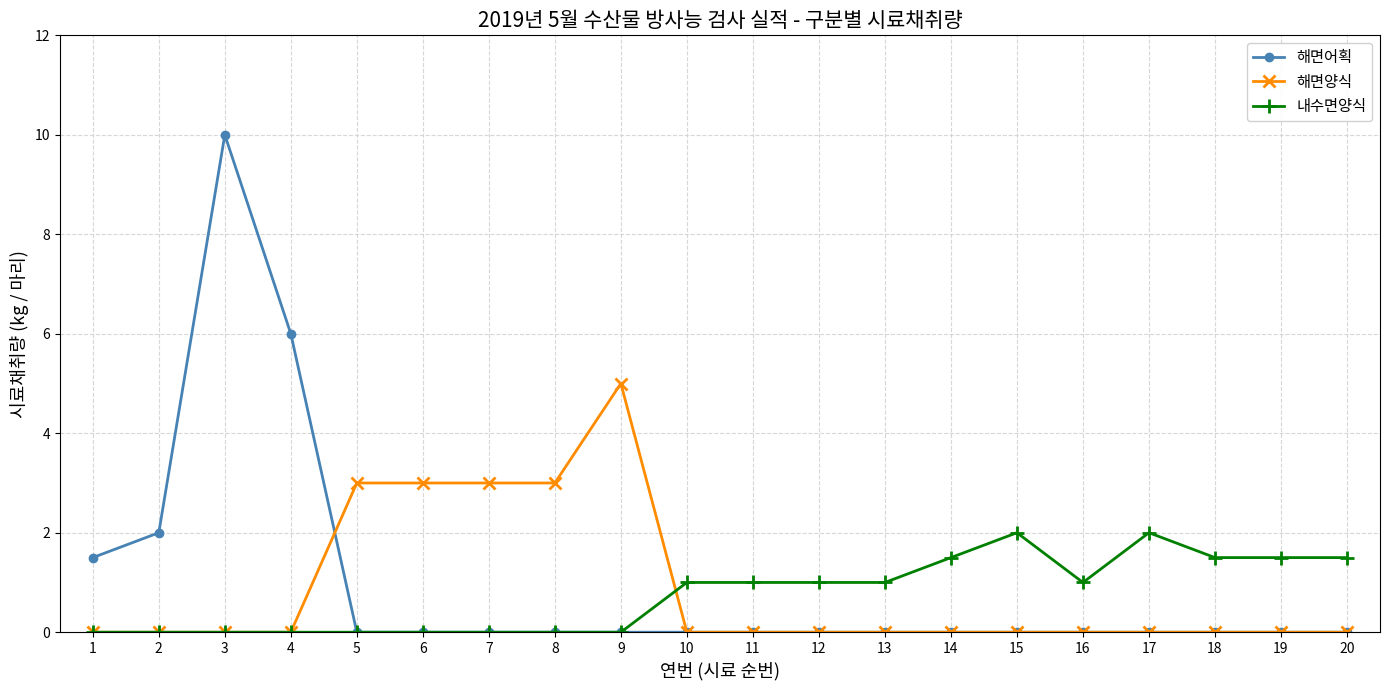

What is the value of the 해면양식 point at the 6th from the left?

3.0